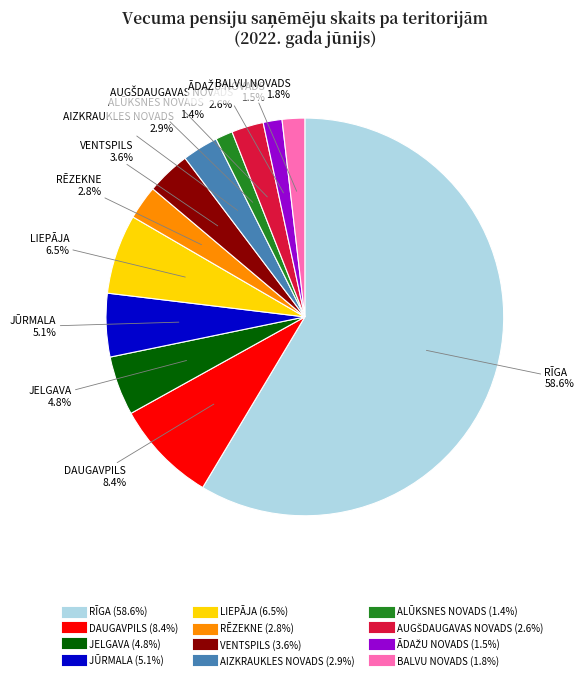

Is it true that JELGAVA is 5% of the pie?

True